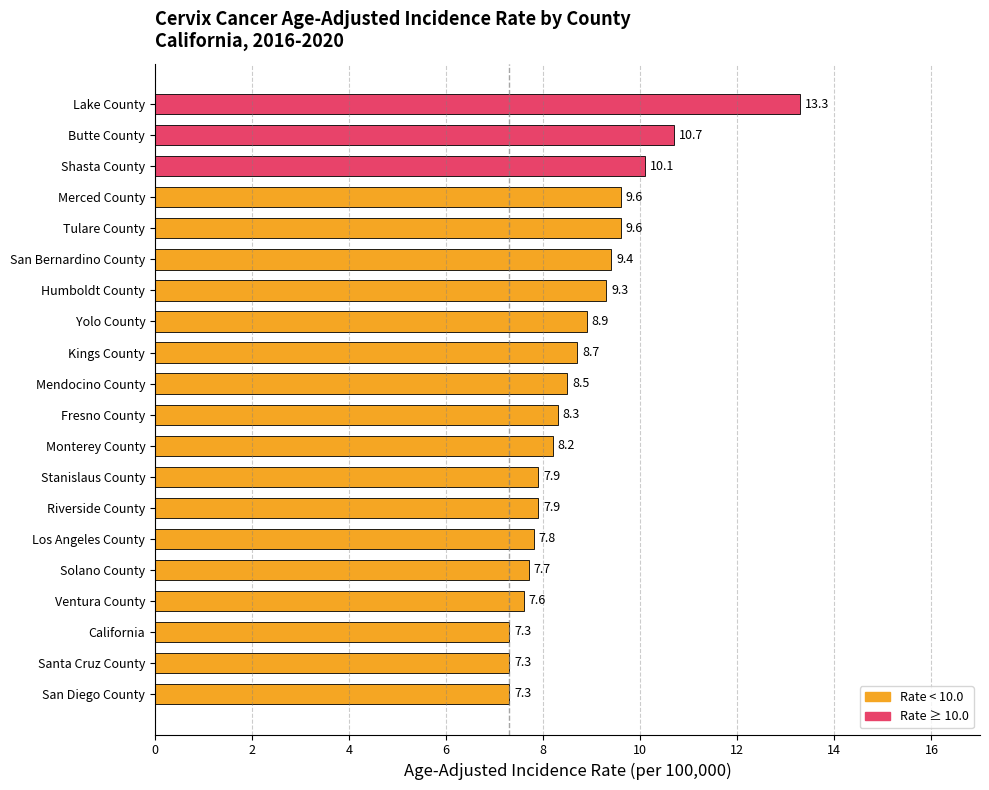

Does the chart contain stacked bars?

No